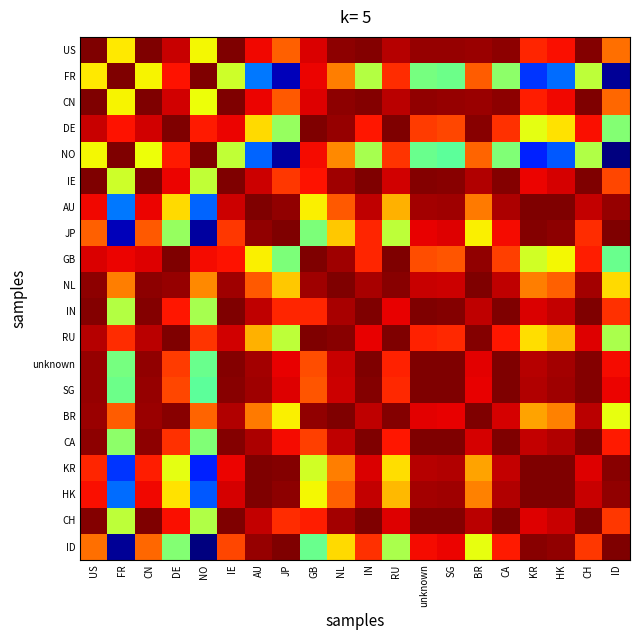

How many categories are shown in the chart?

20